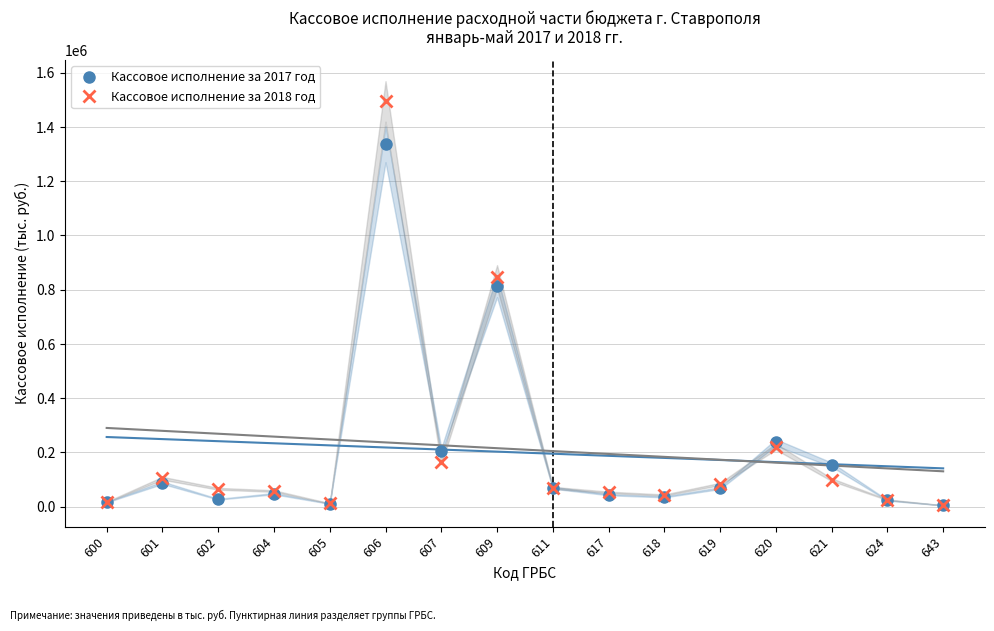

What is the total value across all series at 605?

23964